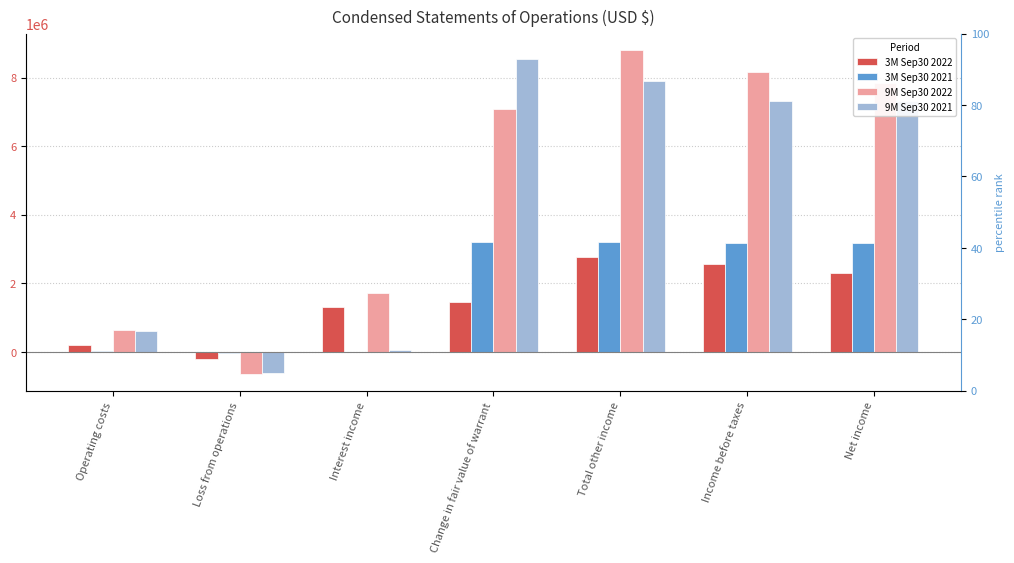

What is the value of the 9M Sep30 2022 bar at the 3rd from the left?

1715245